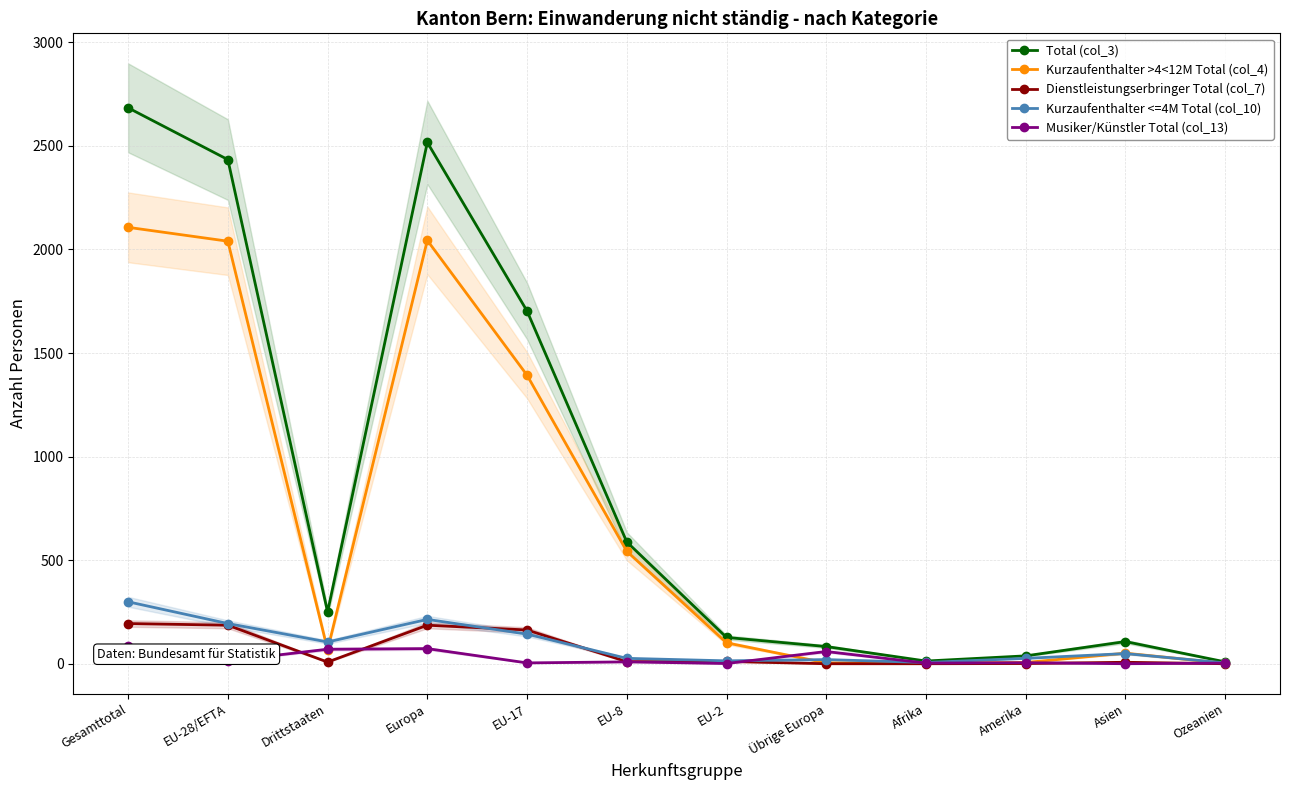

How many lines are shown in the chart?

5